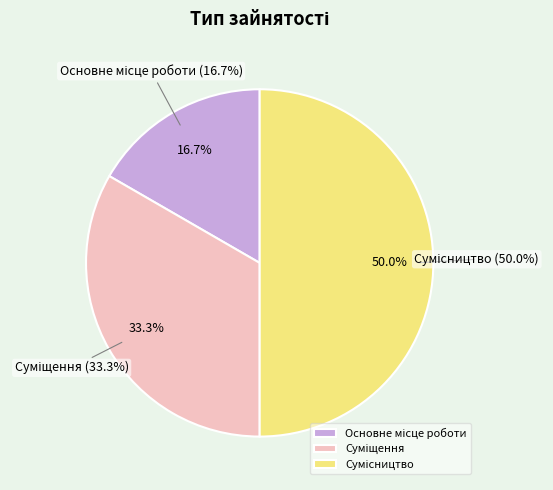

What percentage is NOT represented by Основне місце роботи?

83.3%